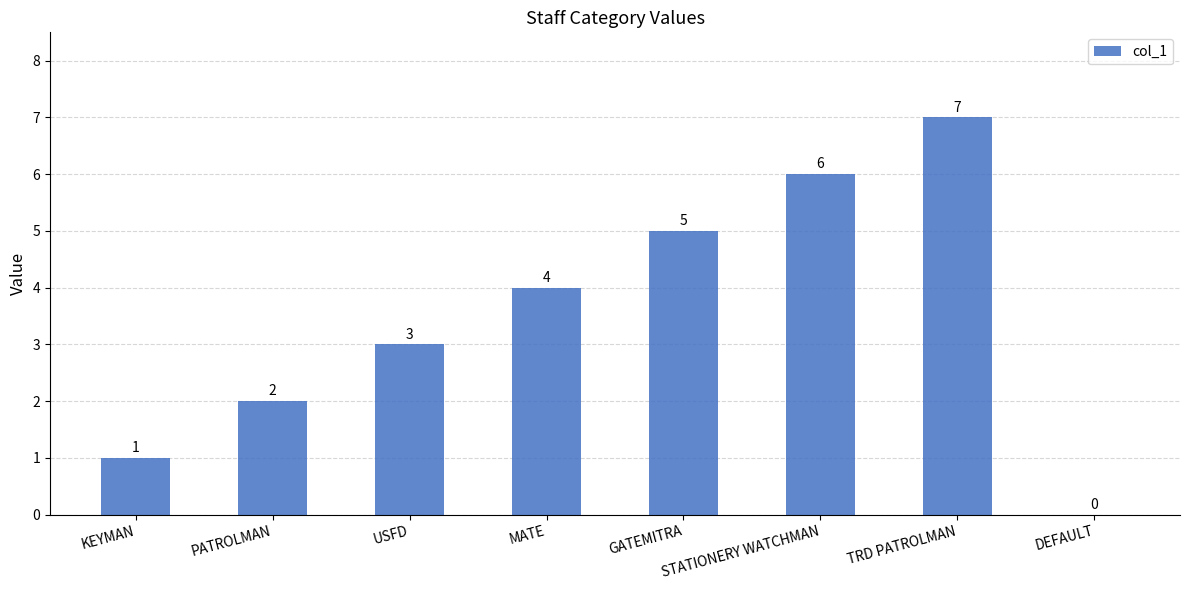

What value does the data have at MATE?

4